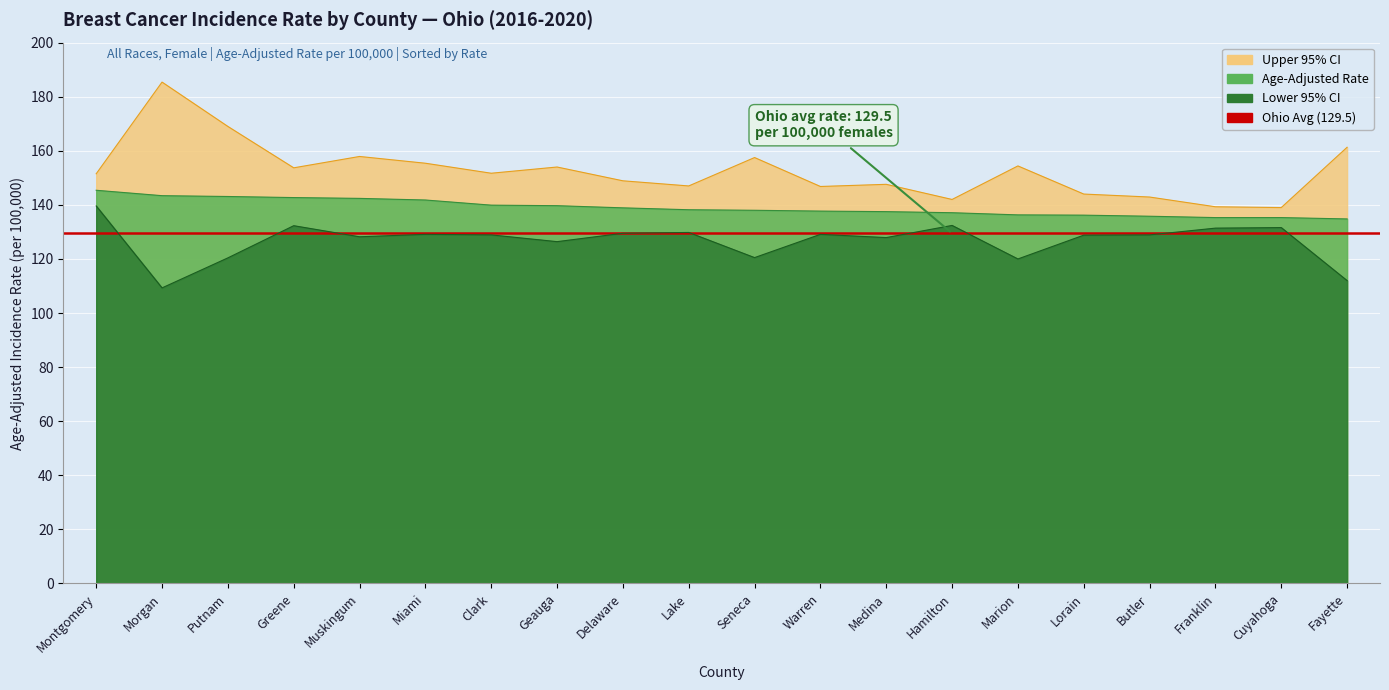

What is the difference between the second highest and second lowest values in the Age-Adjusted Rate series?

8.1